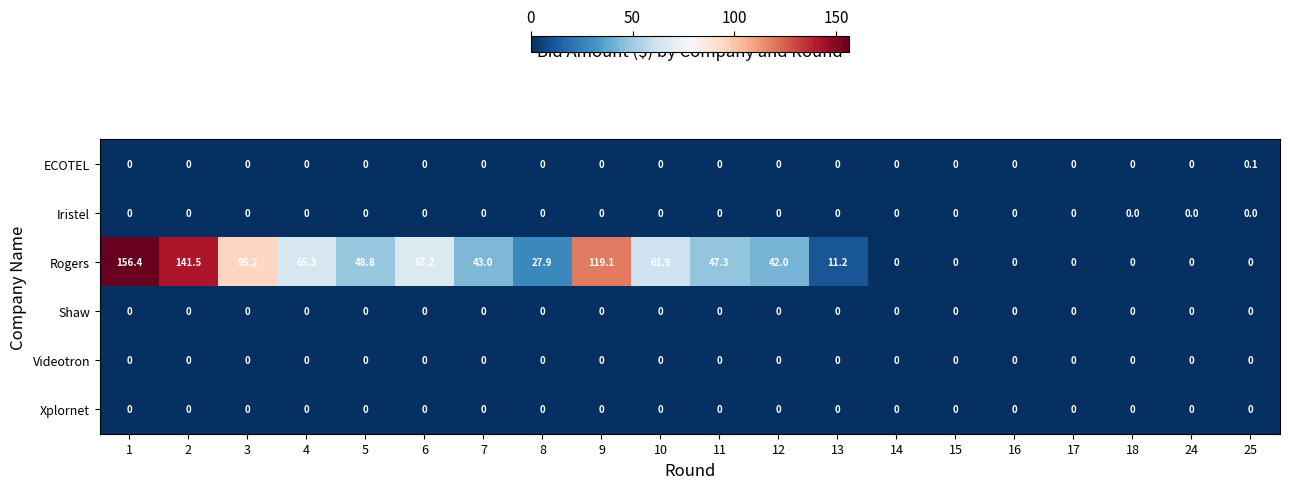

Between 3 and 6, which series saw the biggest shift?

Rogers